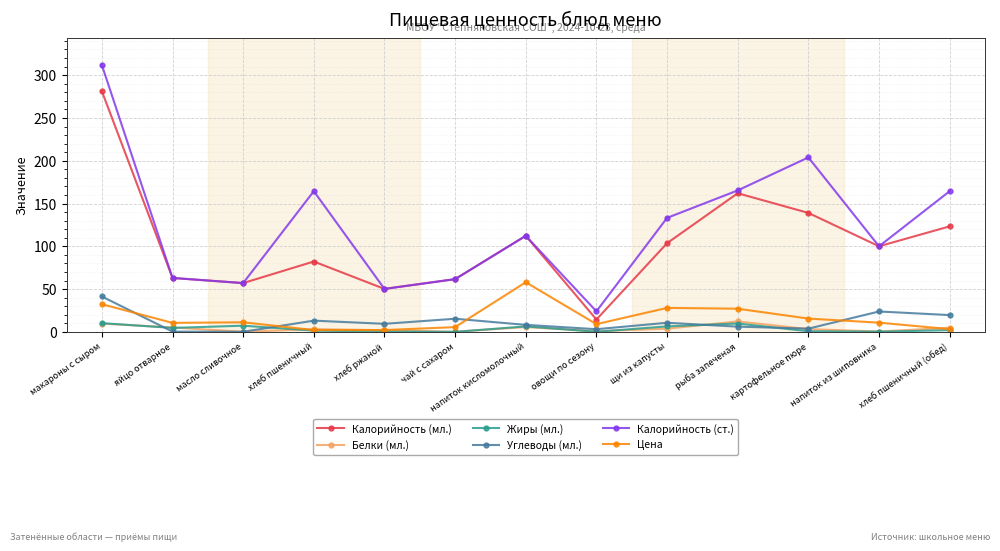

Does the chart display data point markers on the line(s)?

Yes